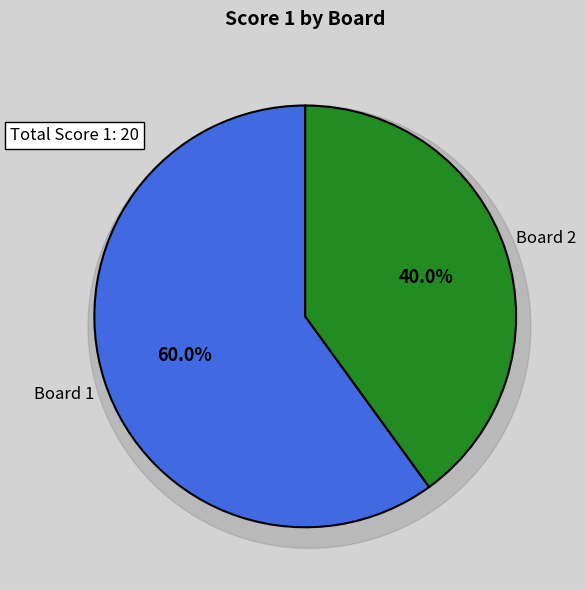

Which category has the smallest portion of the pie?

Board 2